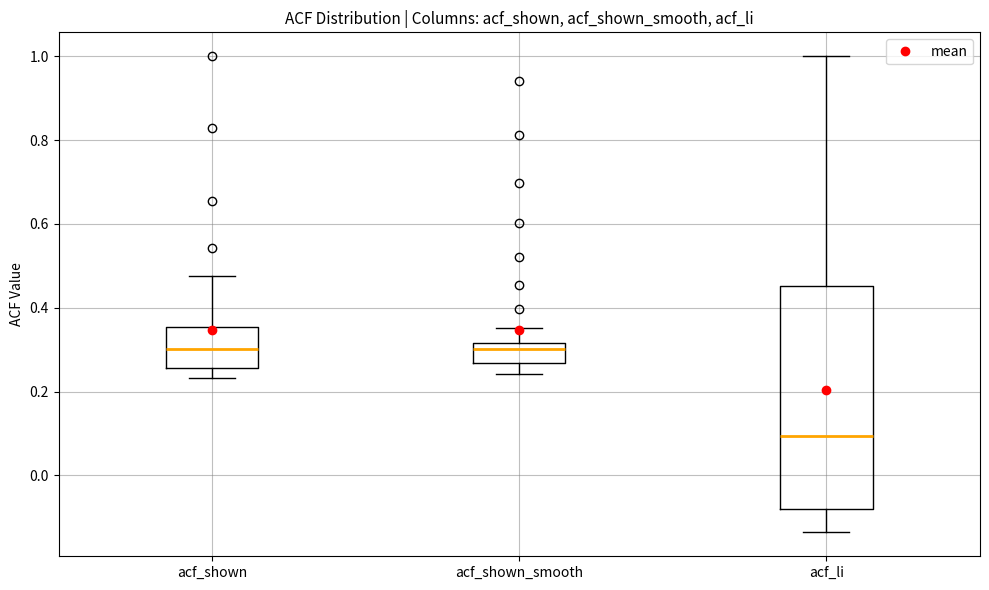

Which box is the tallest, from its lower edge to its upper edge?

acf_li